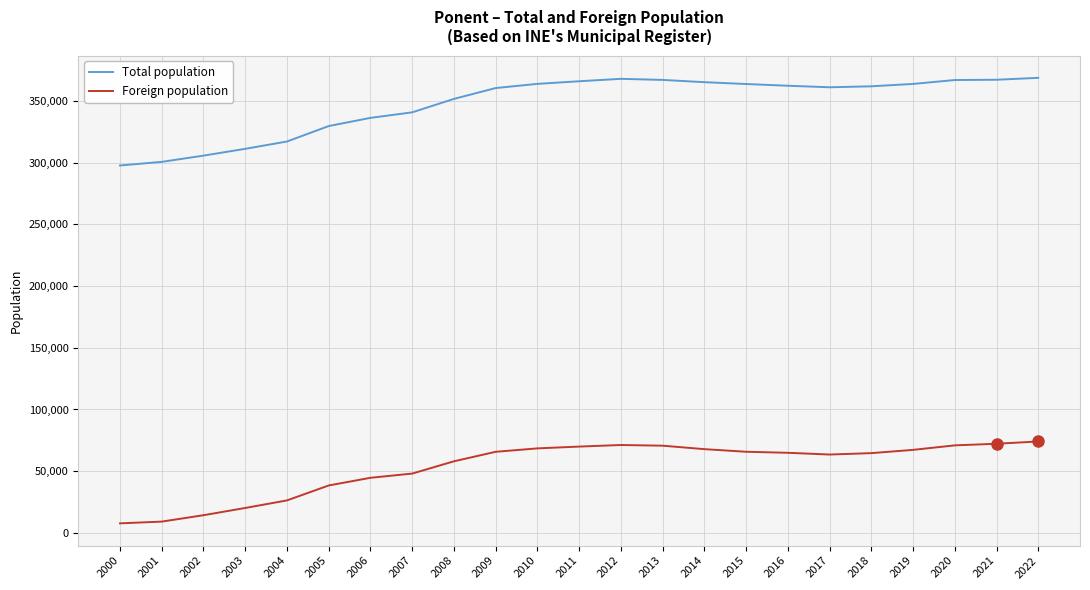

What is the maximum value shown in the chart?

368789